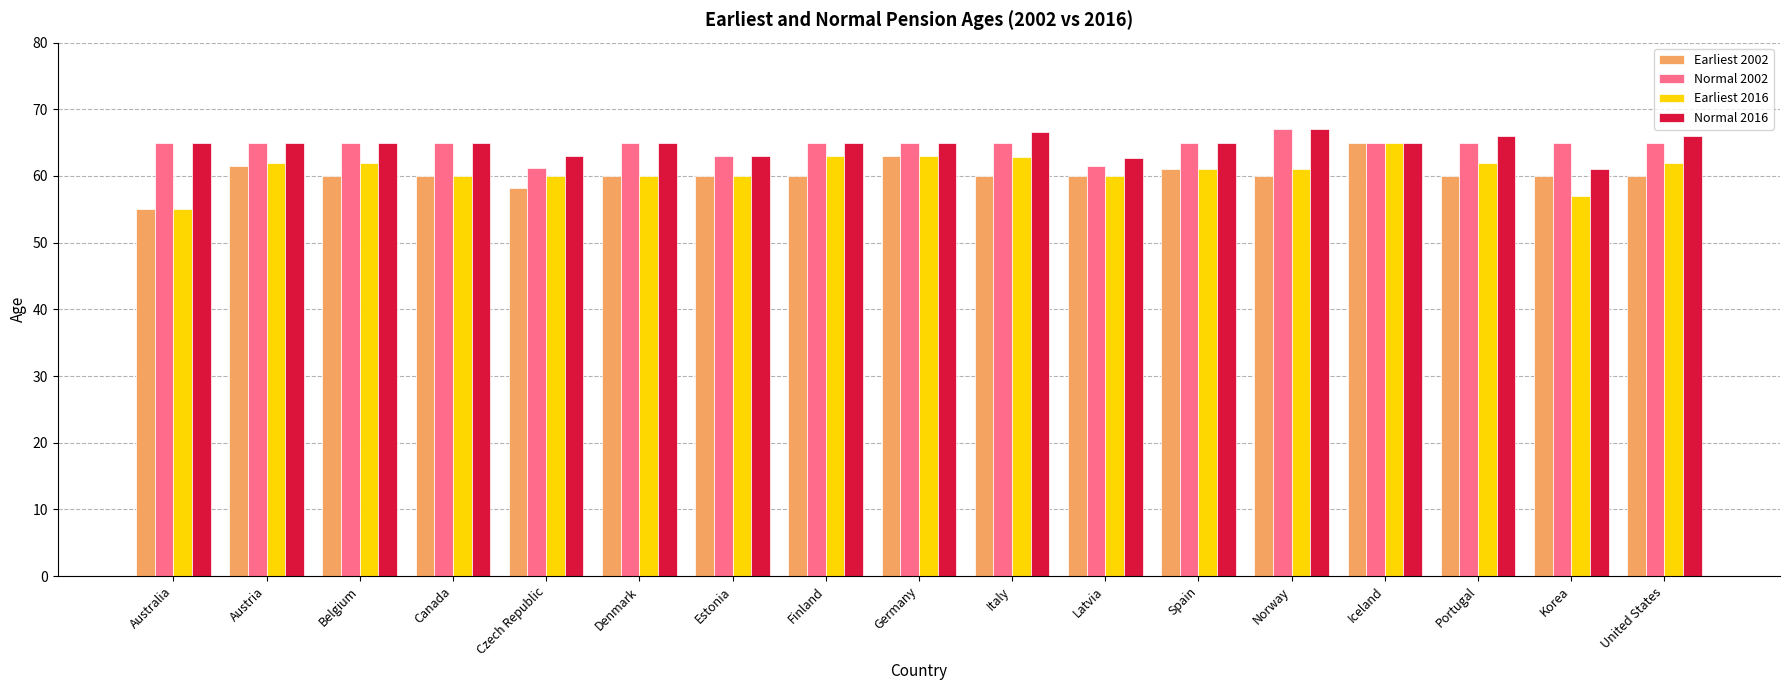

What is the approximate value of Normal 2016 at Spain?

65.0